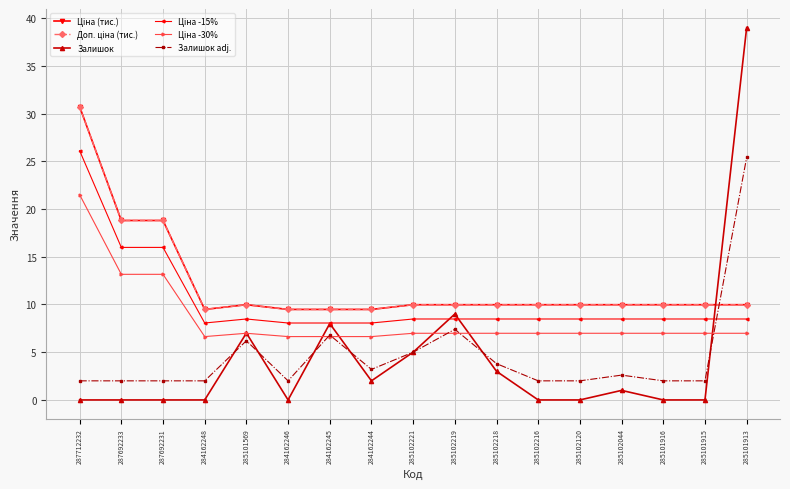

In Ціна -30%, how many points are lower than both neighbors (excluding endpoints)?

1